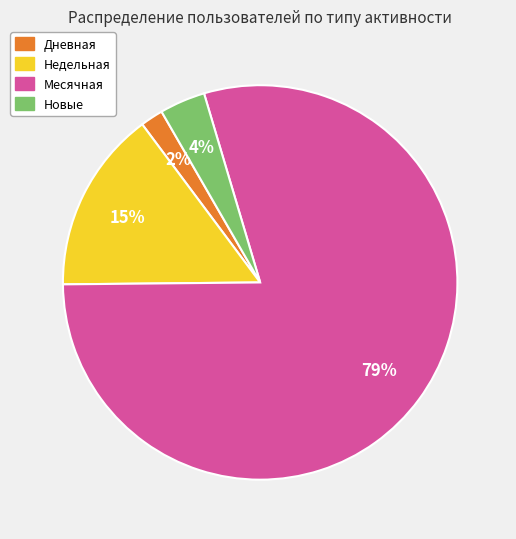

To the nearest percent, what is the average slice percentage?

25%